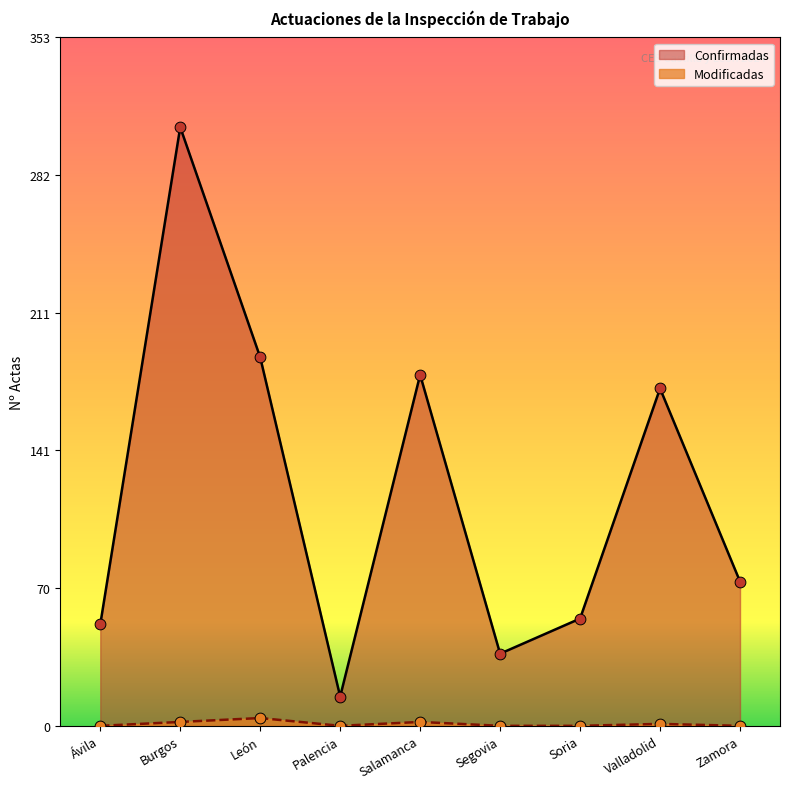

Which series reaches the minimum Y coordinate?

Modificadas